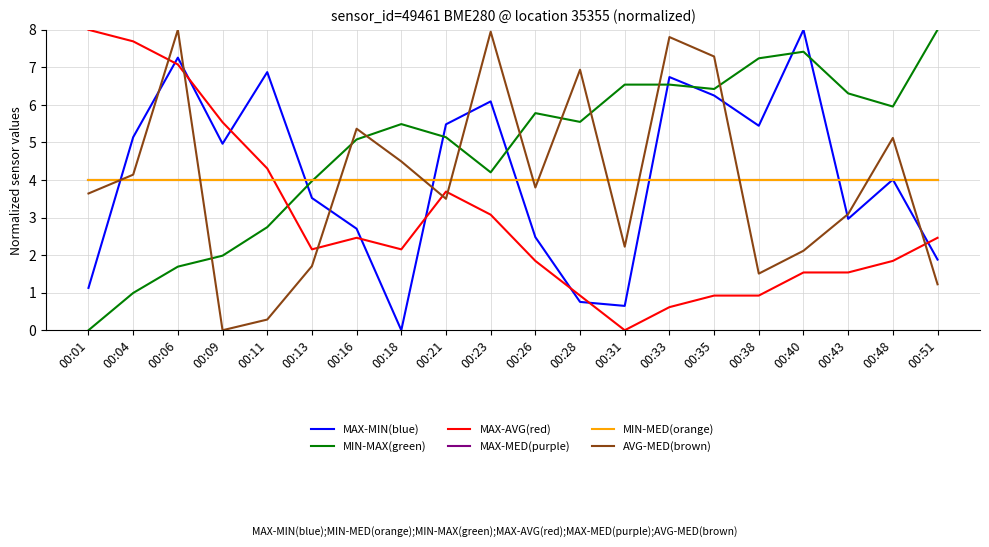

Does the chart display data point markers on the line(s)?

No